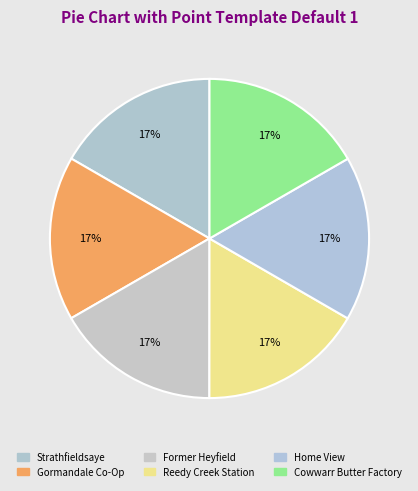

Is there any slice that represents more than half of the pie?

No